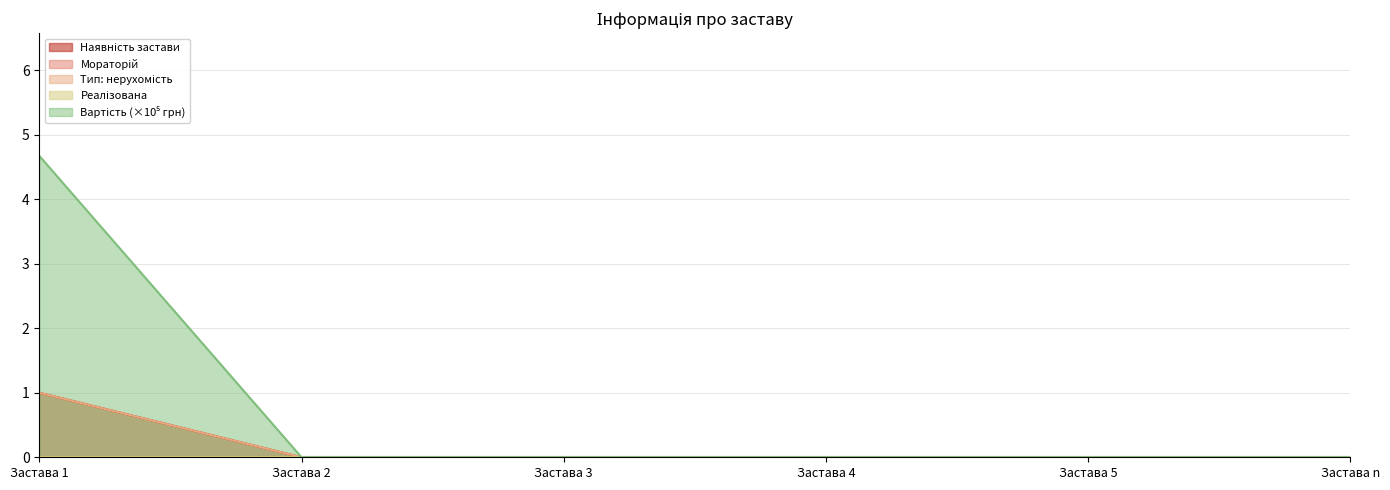

At which category is the sum across all series the highest?

Застава 1